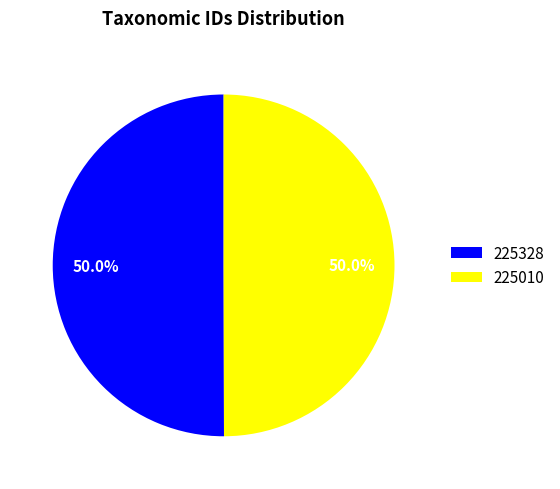

What percentage is the 225010 slice, to the nearest percent?

50%